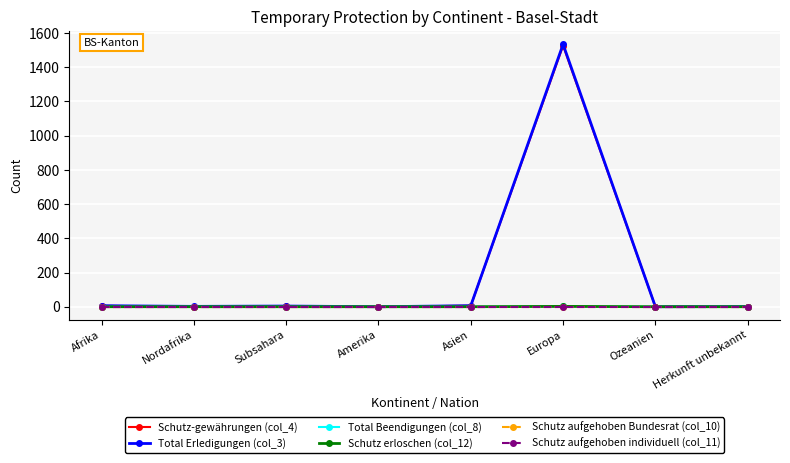

How many lines are shown in the chart?

6